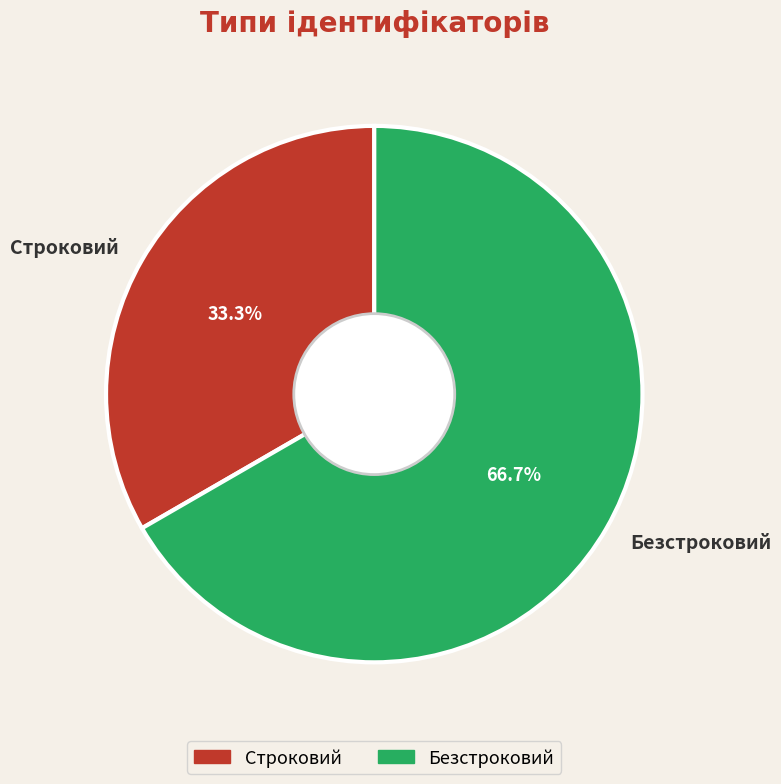

To the nearest percent, what is the average slice percentage?

50%